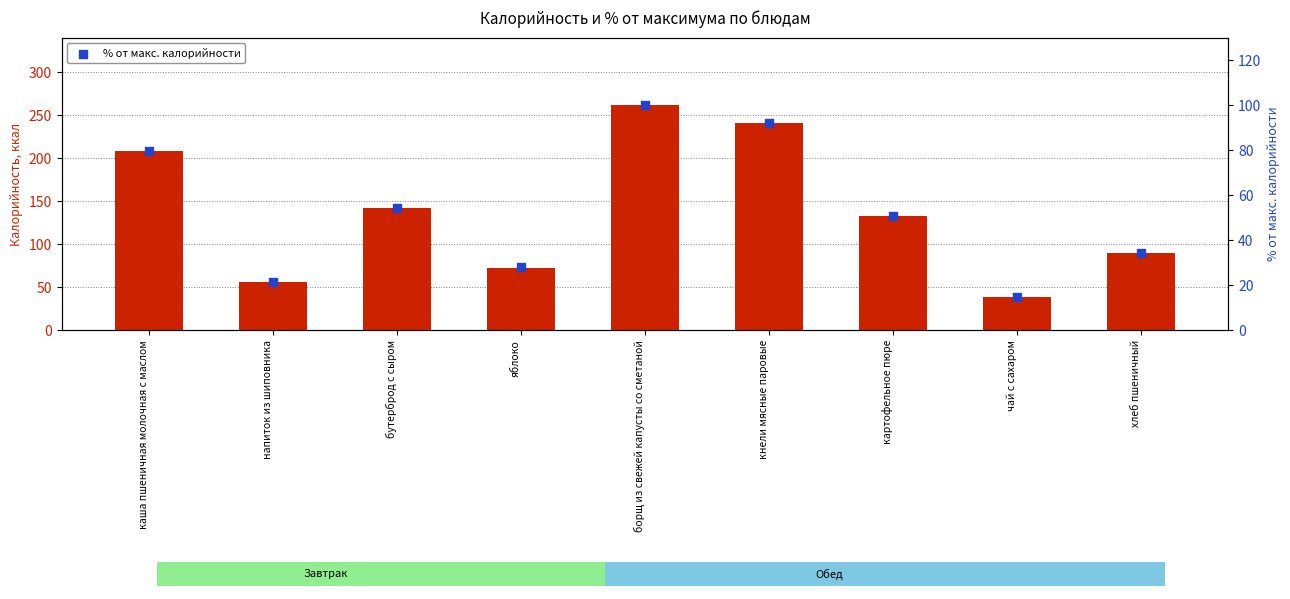

Which series contains the highest Y value?

Калорийность